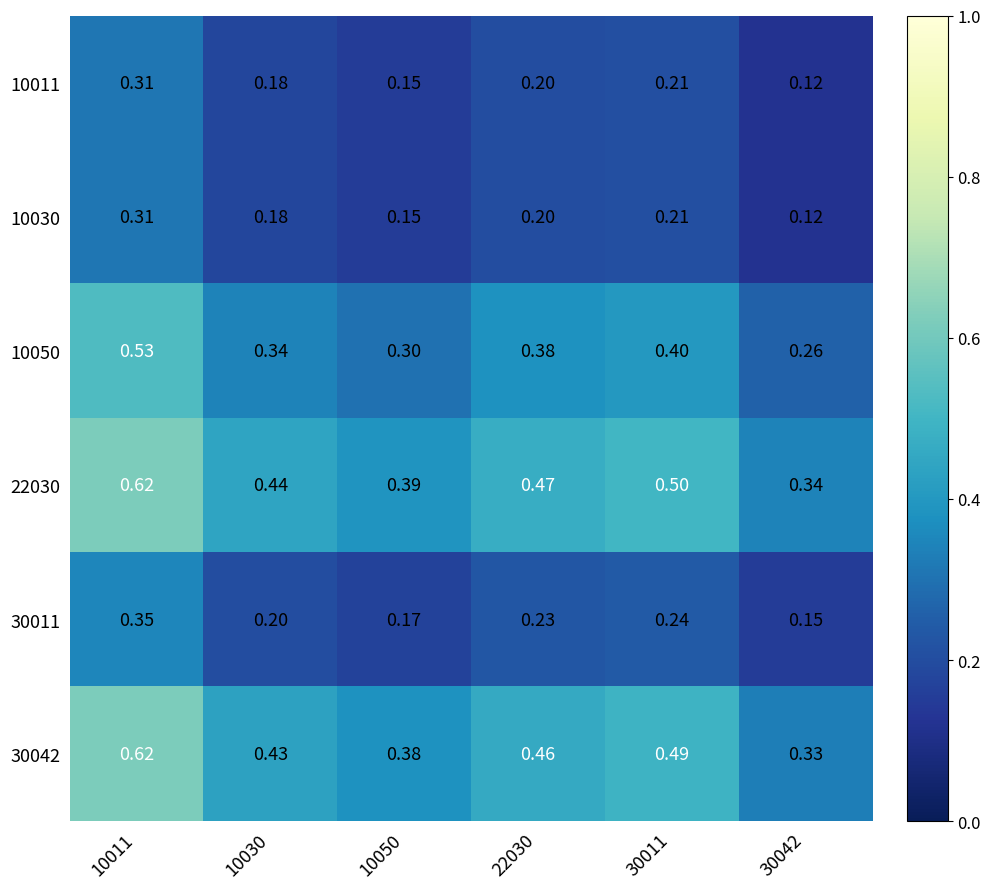

Is the value of 30042 at 10011 greater than the value of 10030 at 10011?

Yes